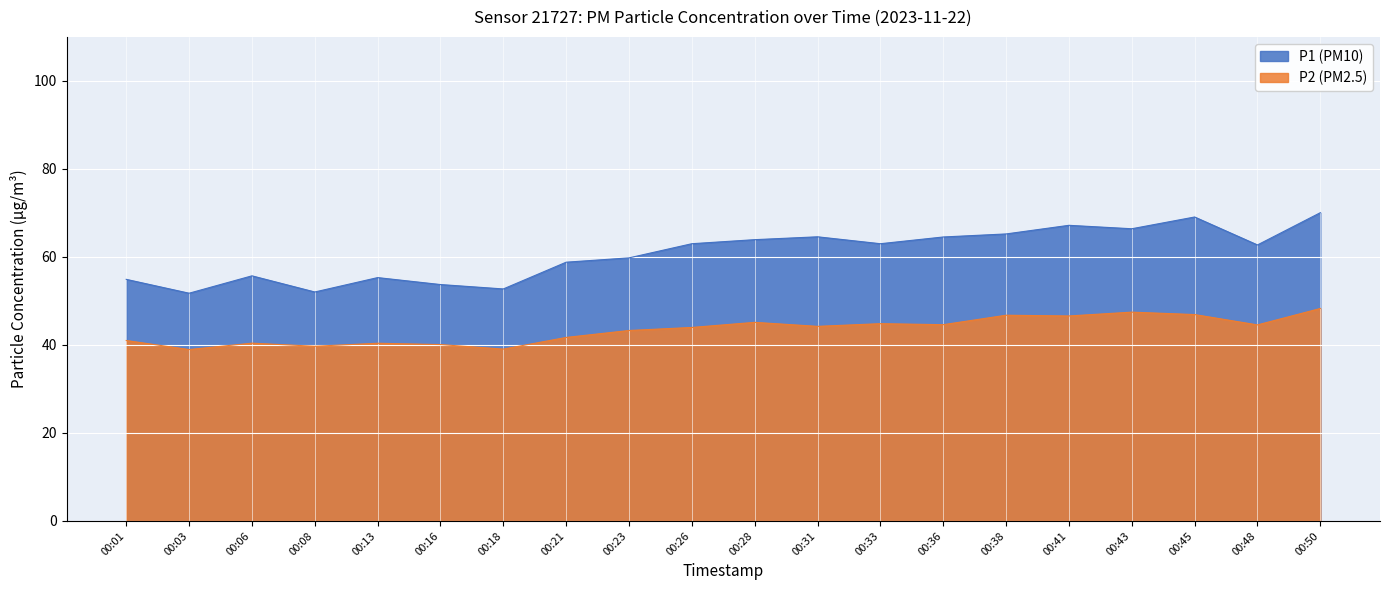

Reading left to right, extract all data points from this chart.

P1: 00:01=54.9	00:03=51.8	00:06=55.7	00:08=52.0	00:13=55.3	00:16=53.7	00:18=52.7	00:21=58.8	00:23=59.8	00:26=63.0	00:28=63.9	00:31=64.6	00:33=63.0	00:36=64.5	00:38=65.2	00:41=67.2	00:43=66.4	00:45=69.1	00:48=62.7	00:50=70.0
P2: 00:01=41.0	00:03=39.0	00:06=40.4	00:08=39.7	00:13=40.4	00:16=40.1	00:18=39.0	00:21=41.7	00:23=43.3	00:26=44.0	00:28=45.1	00:31=44.2	00:33=44.8	00:36=44.6	00:38=46.8	00:41=46.6	00:43=47.5	00:45=46.9	00:48=44.5	00:50=48.3